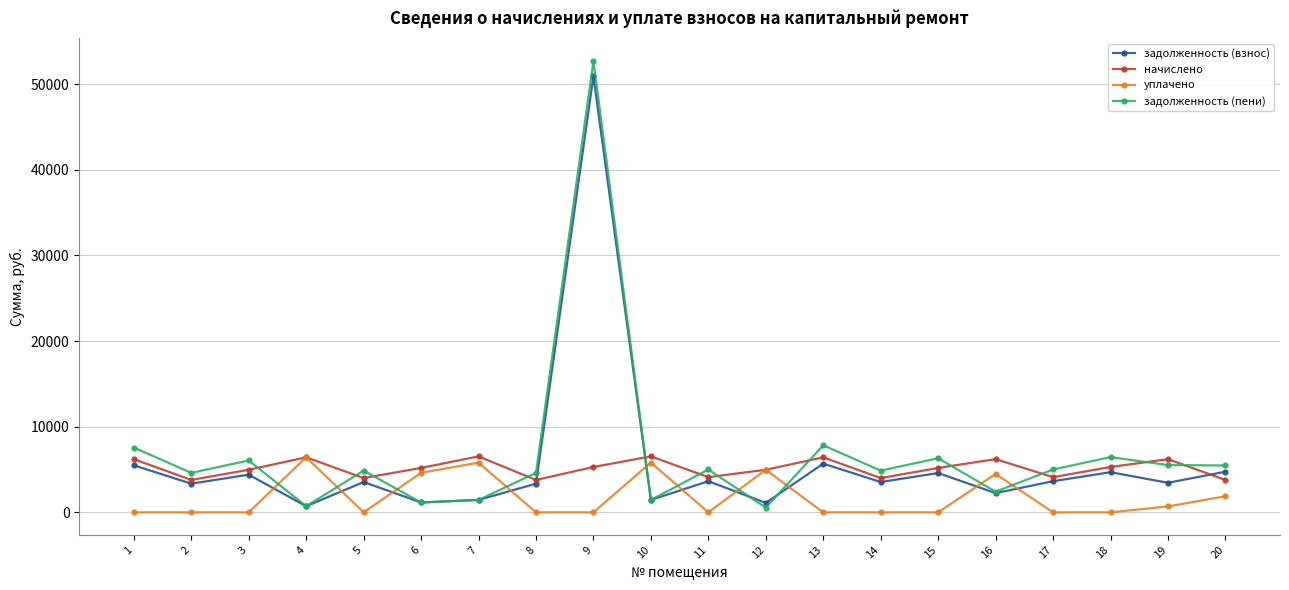

Count the number of categories in the chart.

20